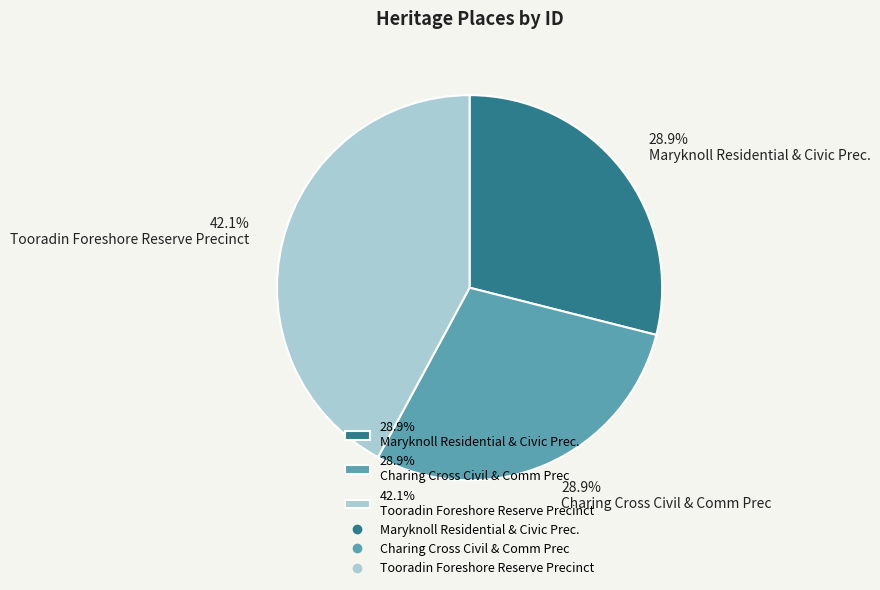

What is the ratio of the value at 42.1% Tooradin Foreshore Reserve Precinct to the value at 28.9% Charing Cross Civil & Comm Prec?

1.5